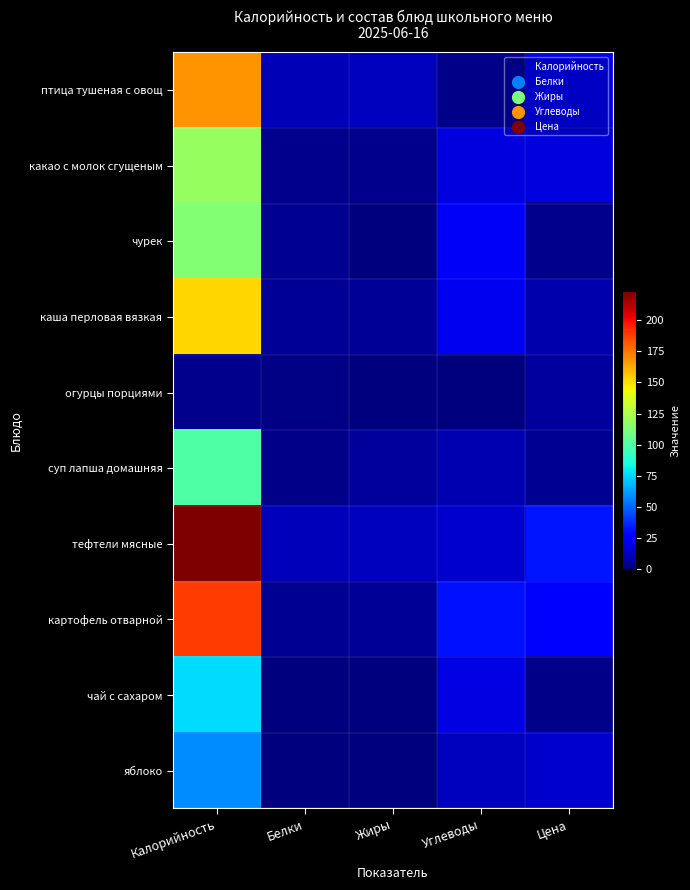

Which series has the widest spread of values?

тефтели мясные